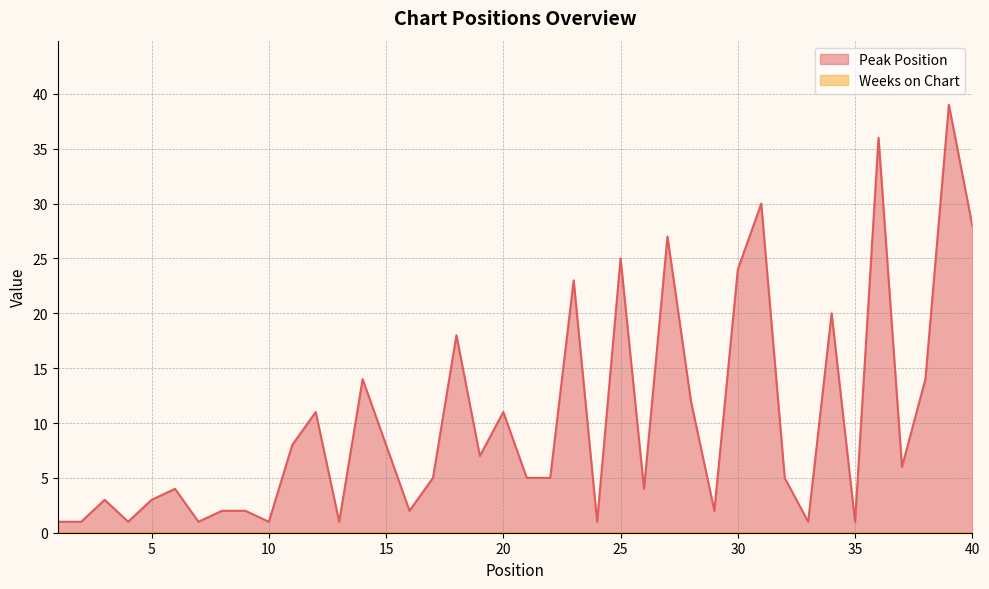

What is the difference between the values at 39 and 32?

34